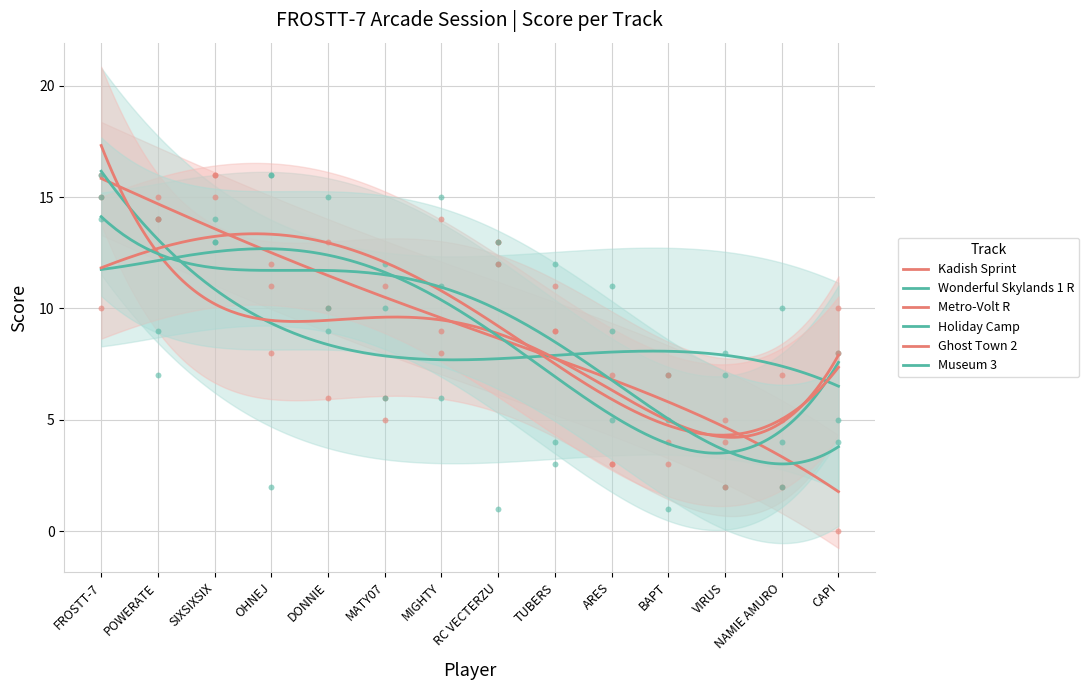

Which series has the widest spread of Y values?

Kadish Sprint